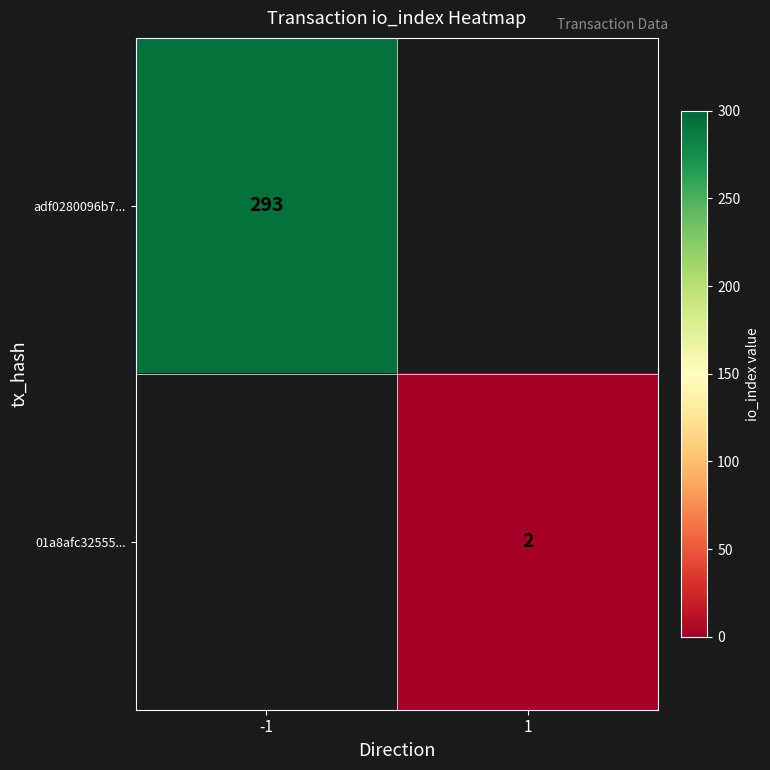

Is it true that 01a8afc32555... equals 0.7 at 1?

False